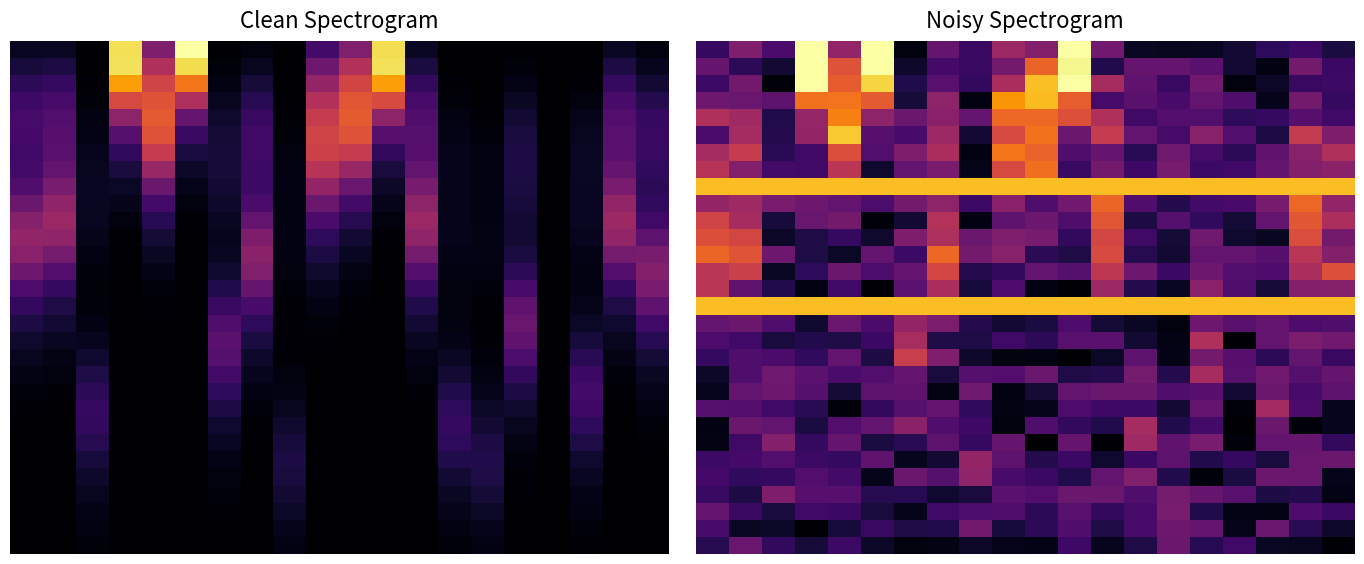

How many distinct data groups are displayed?

30